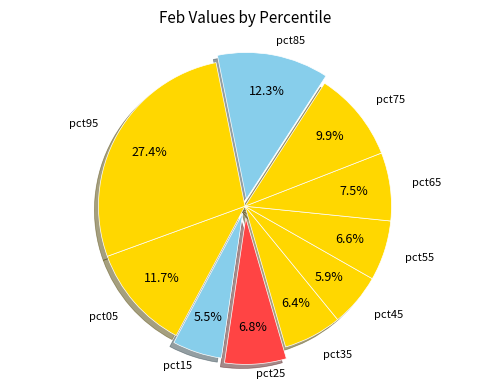

To the nearest percent, what percentage of the pie is pct85?

12%